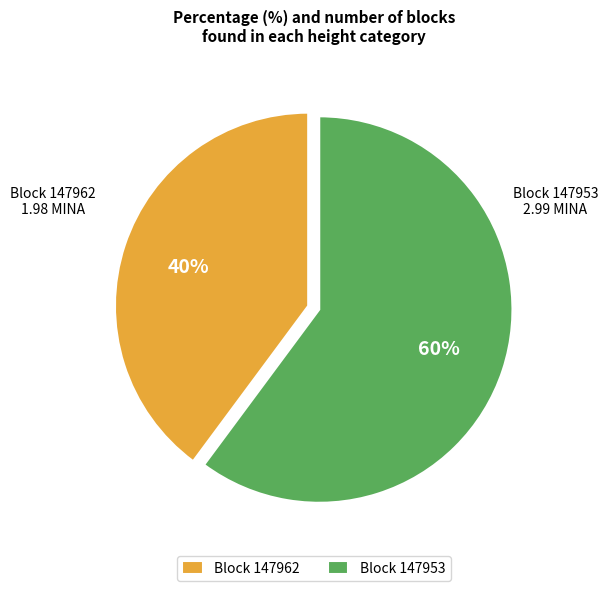

To the nearest percent, what is the difference between the largest and smallest slice percentages?

20%